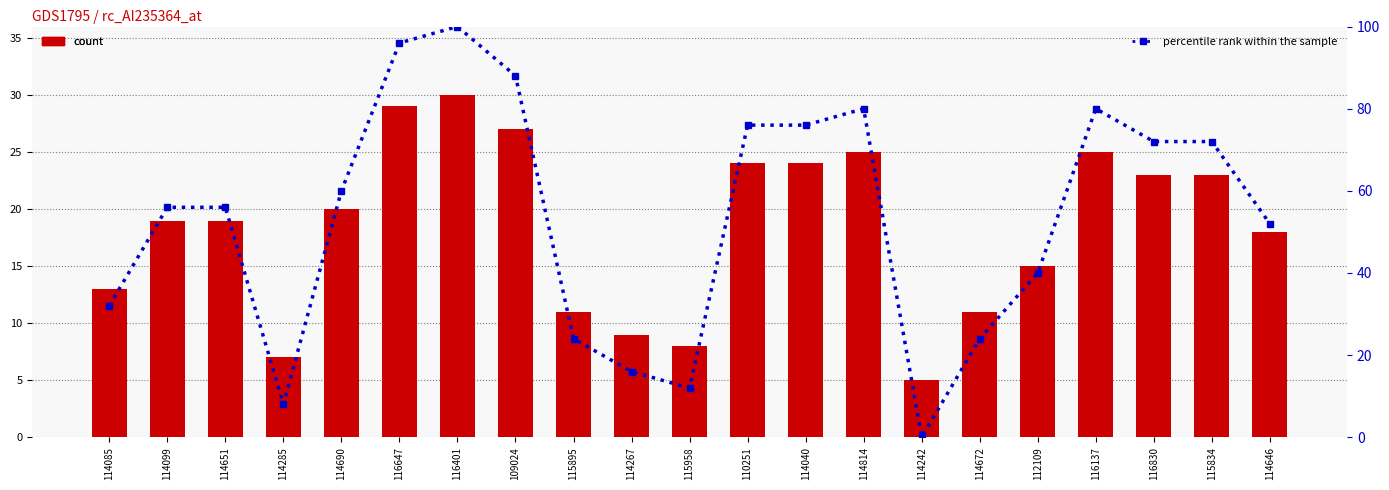

Reading right to left, list all the values displayed in this chart.

count: 18.0	23.0	23.0	25.0	15.0	11.0	5.0	25.0	24.0	24.0	8.0	9.0	11.0	27.0	30.0	29.0	20.0	7.0	19.0	19.0	13.0
percentile rank within the sample: 52.0	72.0	72.0	80.0	40.0	24.0	0.0	80.0	76.0	76.0	12.0	16.0	24.0	88.0	100.0	96.0	60.0	8.0	56.0	56.0	32.0